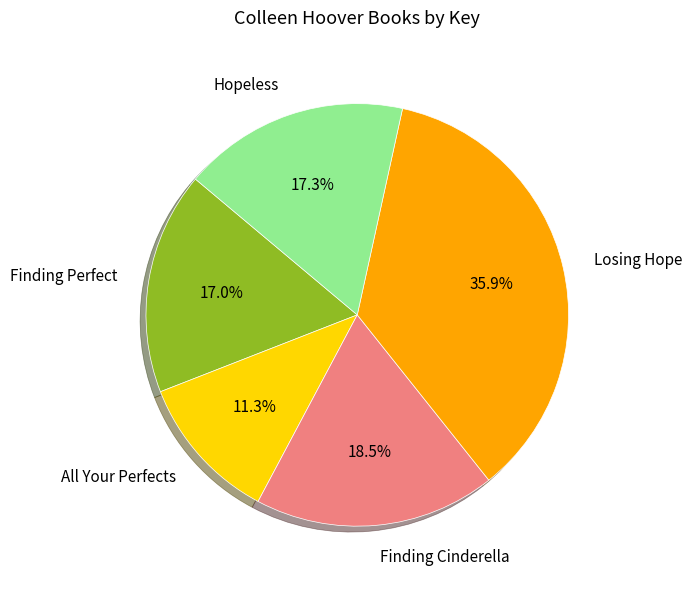

How many slices are in this pie chart?

5